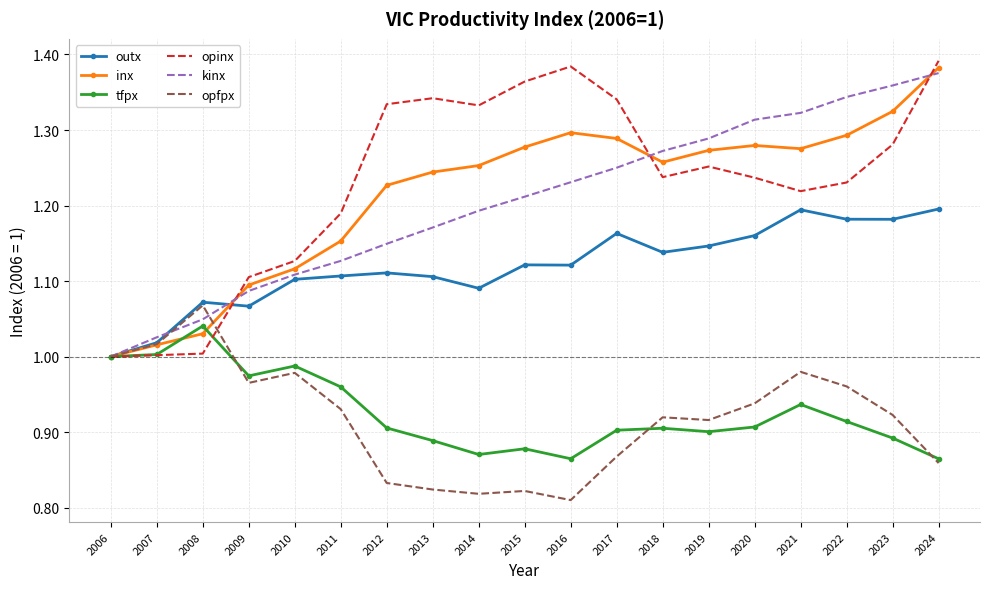

Is the value of kinx at 2011 greater than the value of opinx at 2024?

No